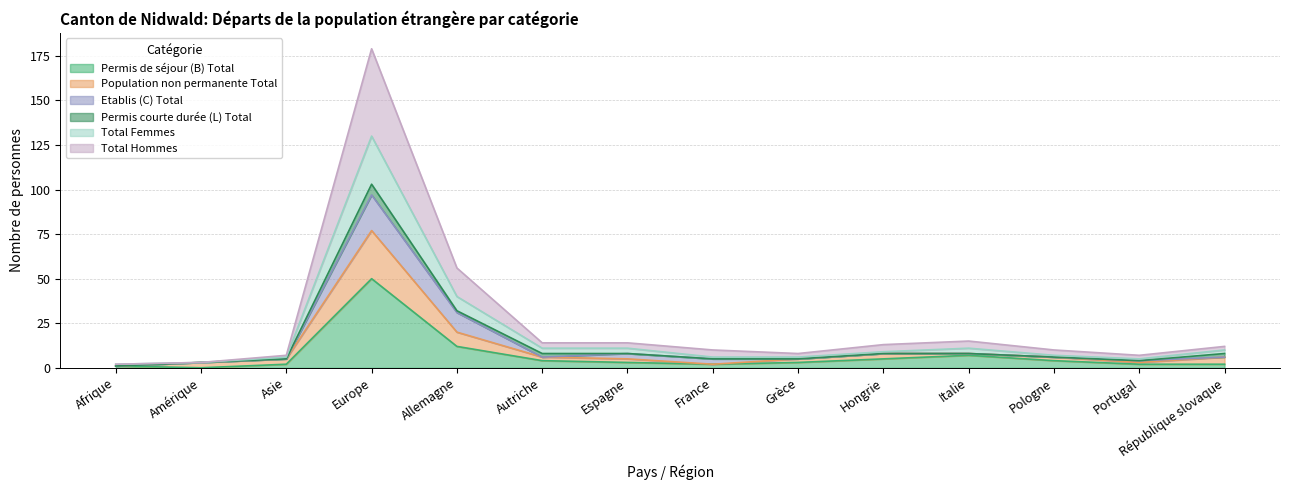

Does the chart have visible grid lines?

Yes